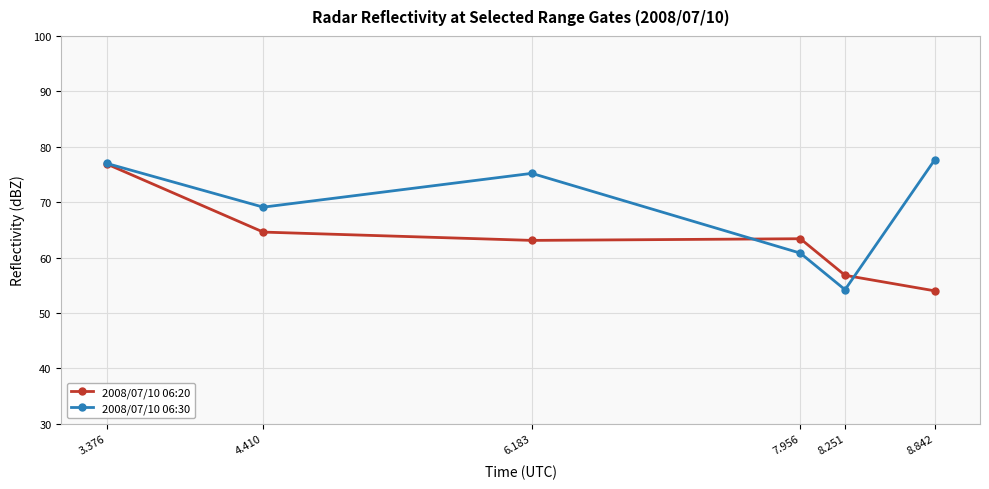

Is it true that 2008/07/10 06:20 equals 30.1 at 8.842?

False